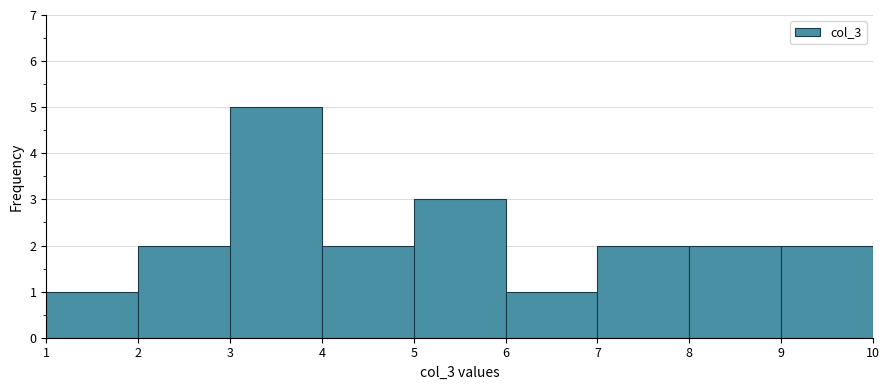

Reading left to right, transcribe this chart: for each bar, give the range it covers on the x-axis and its height. The values are not printed on the chart, so give them approximately, as read against the axis.

1 to 2: 1
2 to 3: 2
3 to 4: 5
4 to 5: 2
5 to 6: 3
6 to 7: 1
7 to 8: 2
8 to 9: 2
9 to 10: 2